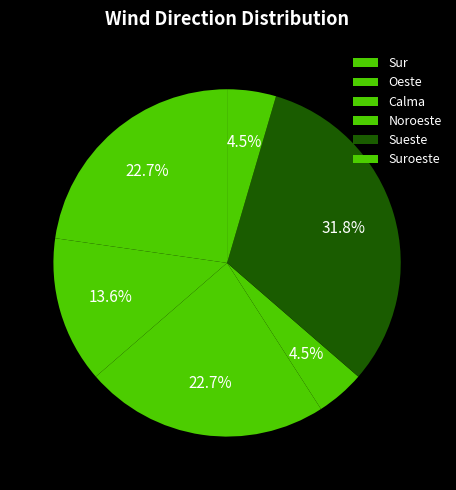

The Calma slice represents 21% of the pie. True or false?

True